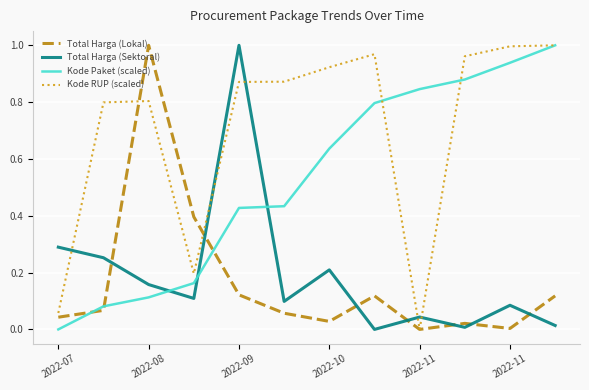

Which series has the largest total across all categories?

Kode RUP (scaled)